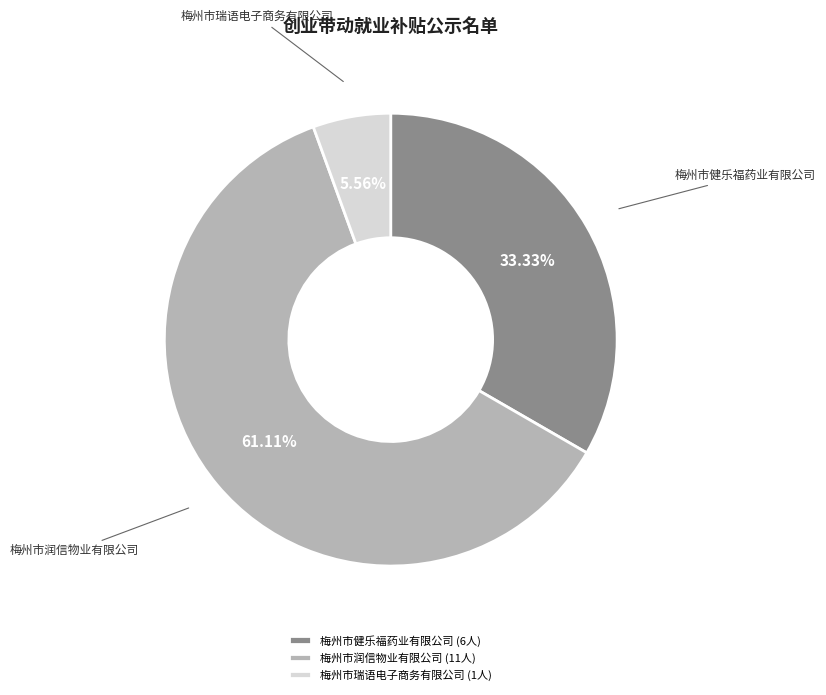

What percentage is the 梅州市健乐福药业有限公司 slice, to the nearest percent?

33%